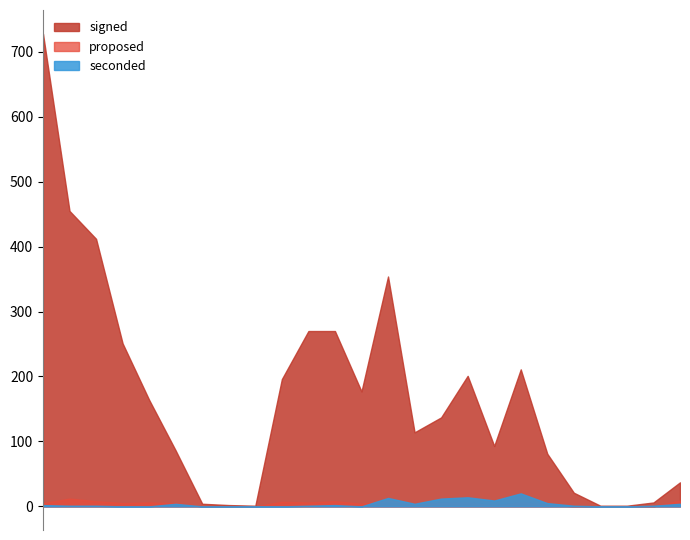

List the series in order of their peak value, lowest first.

proposed, seconded, signed